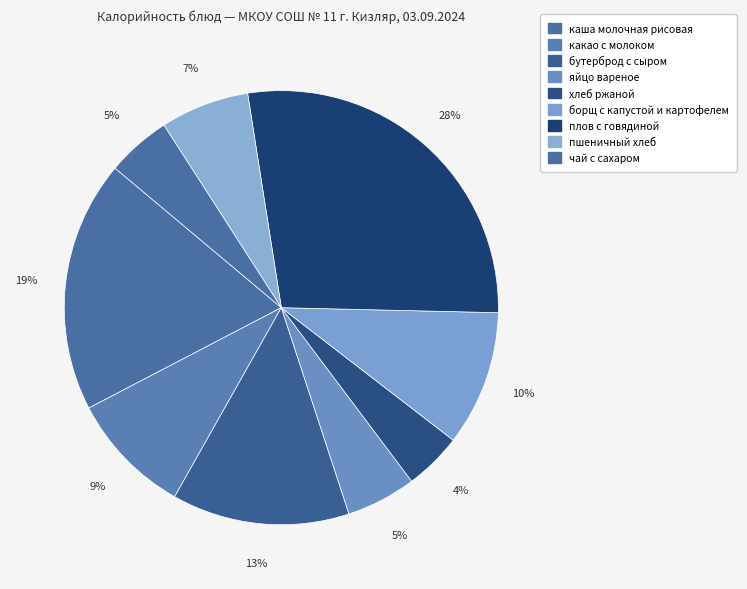

Combined, do яйцо вареное and бутерброд с сыром account for over 50%?

No